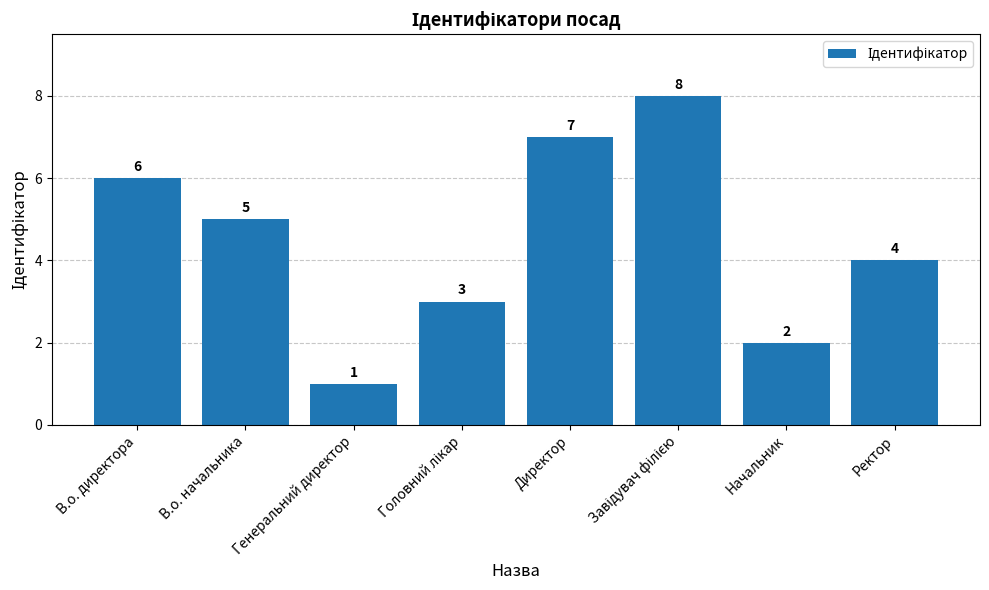

Which has a higher value, Начальник or Директор?

Директор